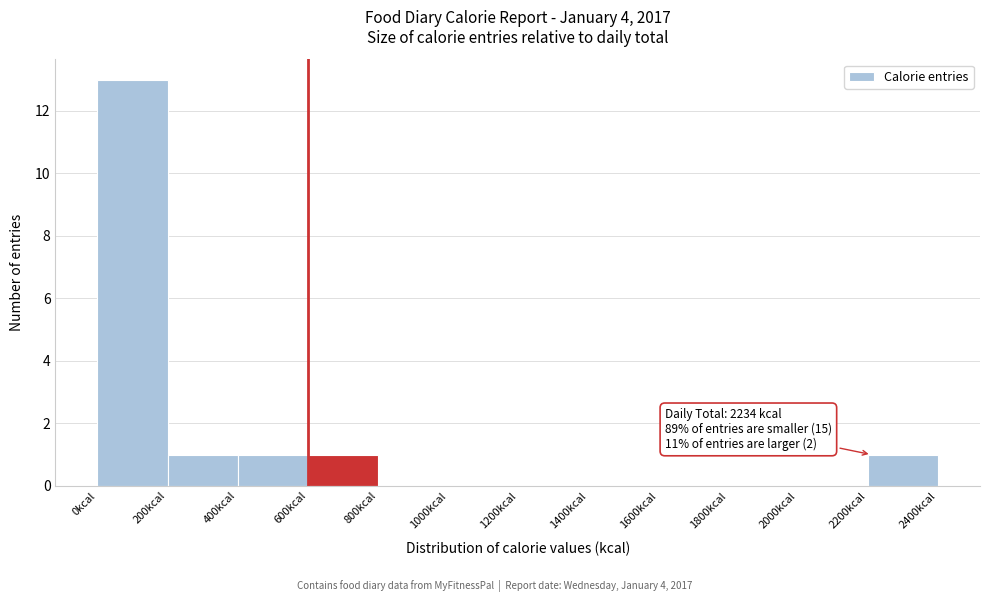

Which range on the x-axis has the tallest bar?

0 to 200